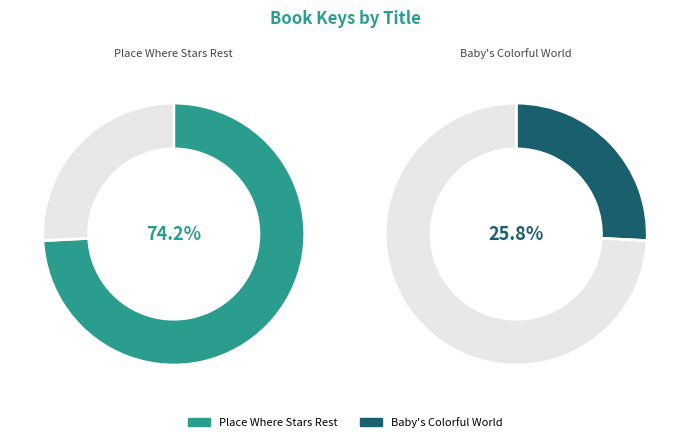

To the nearest percent, what is the combined percentage of Place Where Stars Rest and Baby's Colorful World?

100%